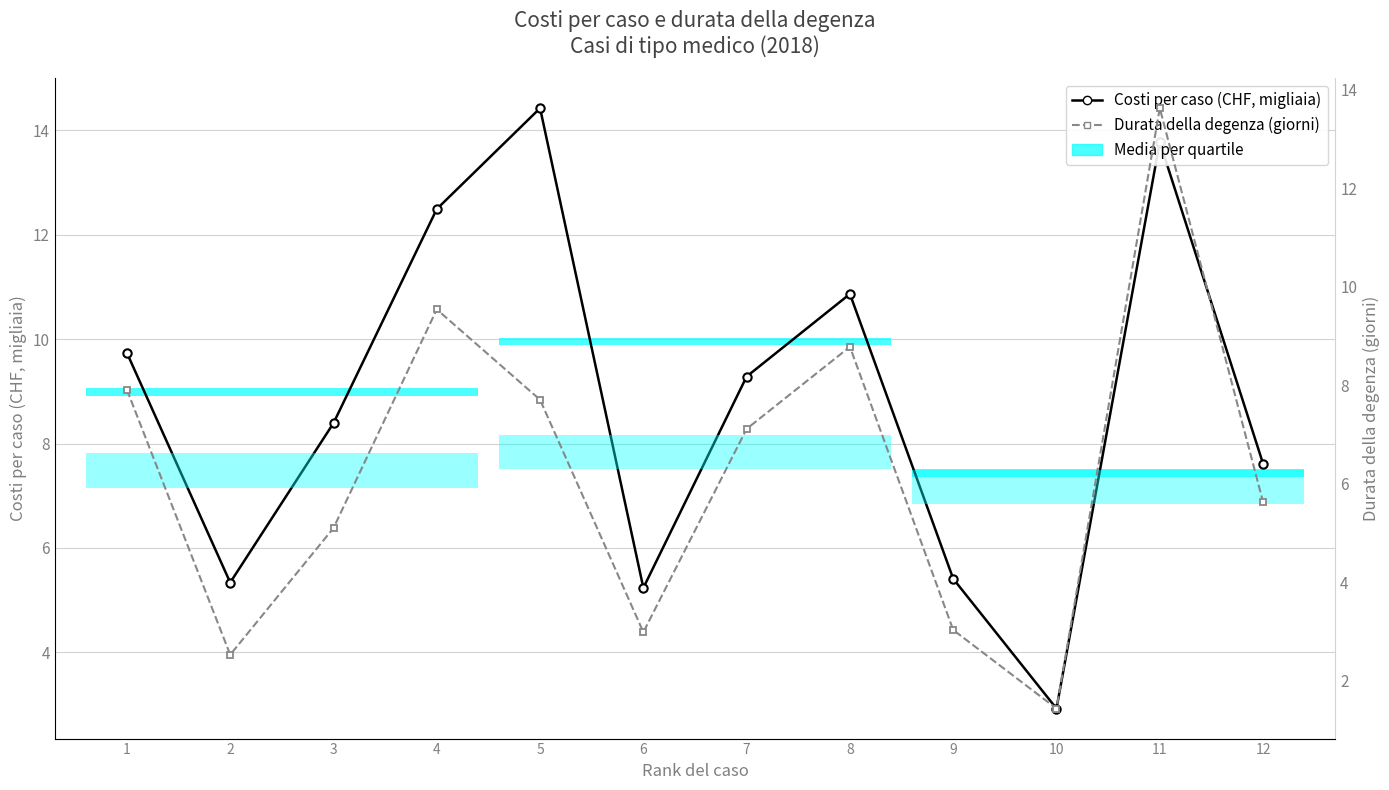

Which label corresponds to the largest value in the chart?

5